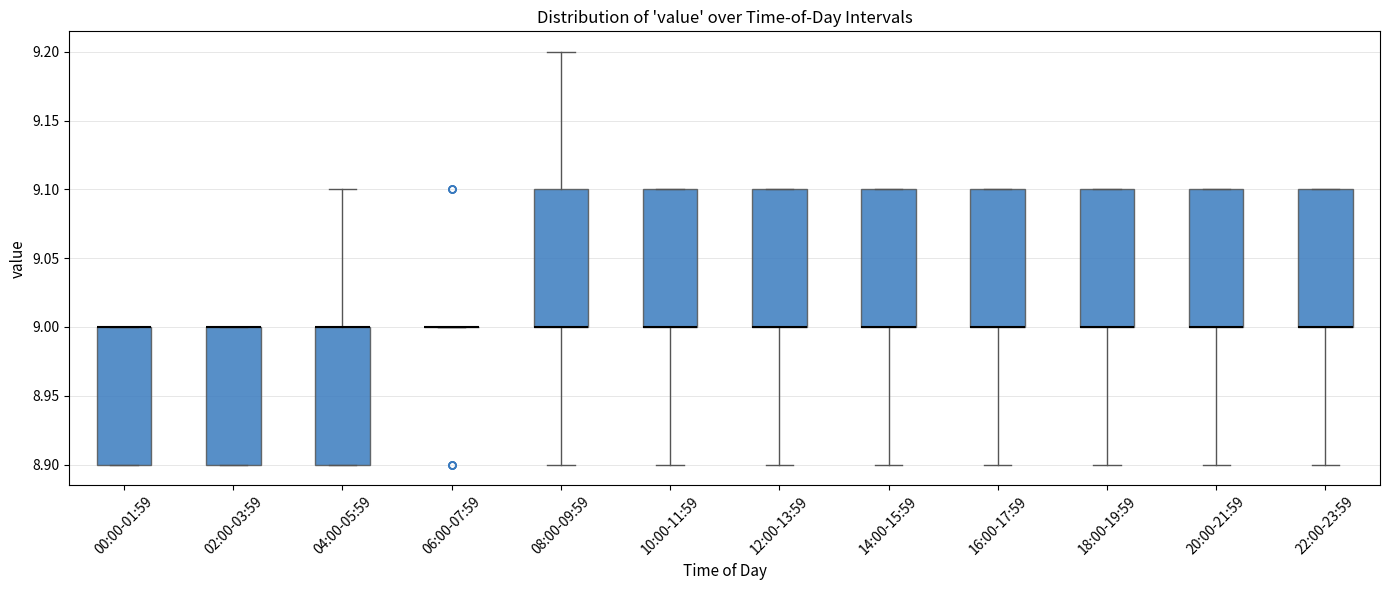

Where is the lower edge of the box for 18:00-19:59 on the y-axis? The values are not printed on the chart, so give them approximately, as read against the axis.

9.0